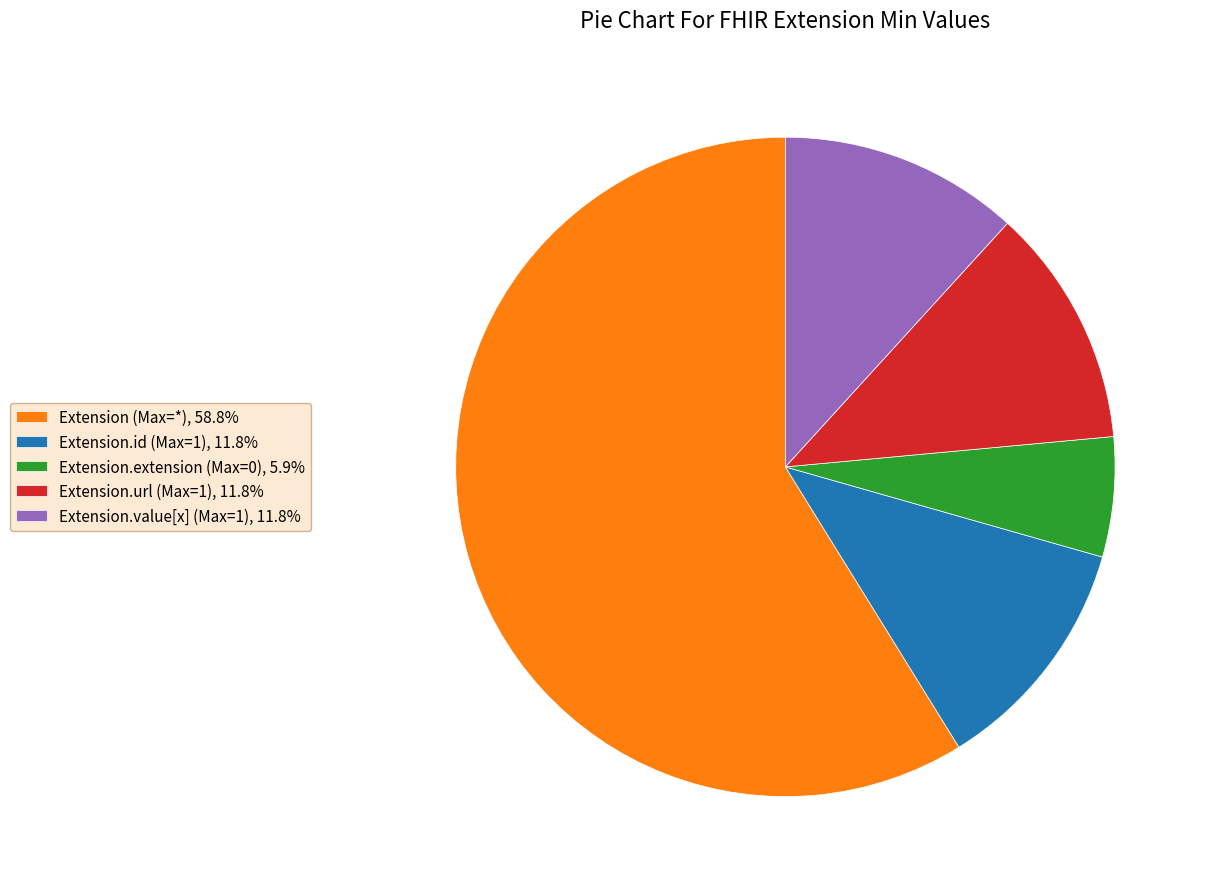

Approximately how many times larger is the value at Extension.url (Max=1), 11.8% compared to Extension.value[x] (Max=1), 11.8%?

1.0